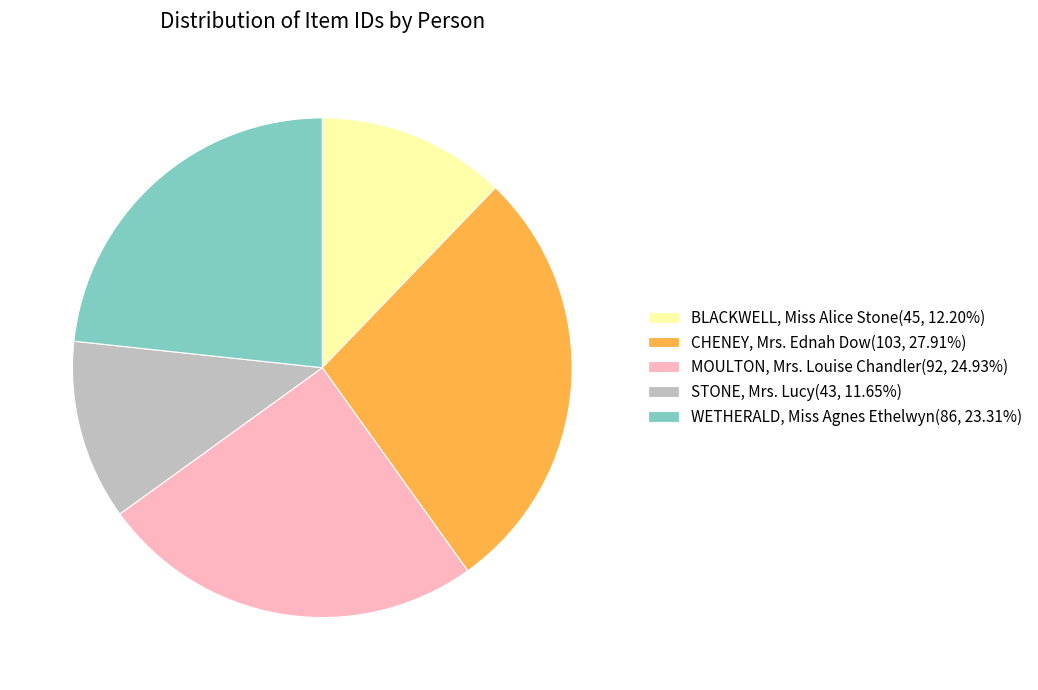

Rank the categories by value from lowest to highest.

STONE, Mrs. Lucy, BLACKWELL, Miss Alice Stone, WETHERALD, Miss Agnes Ethelwyn, MOULTON, Mrs. Louise Chandler, CHENEY, Mrs. Ednah Dow